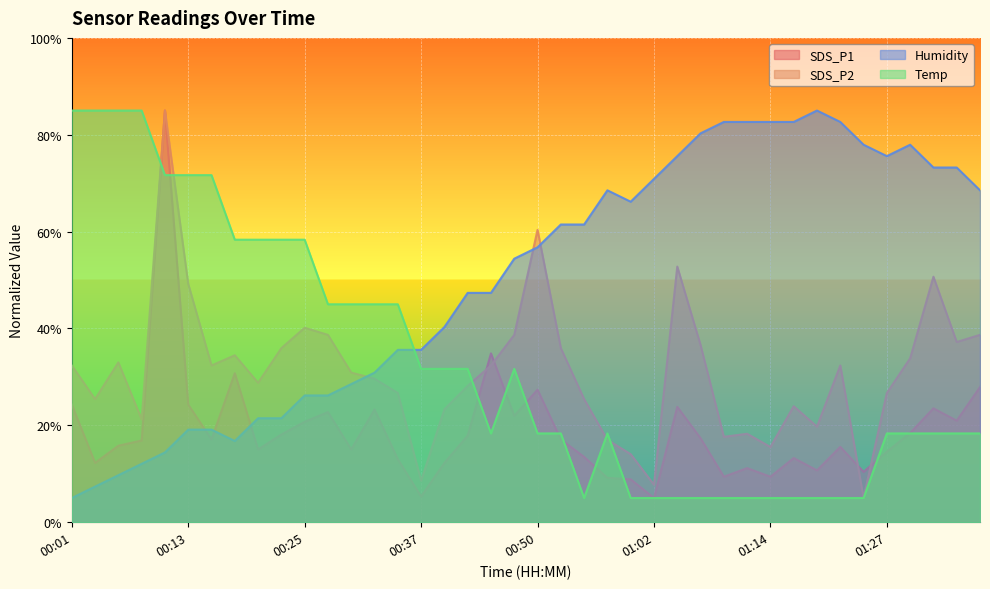

How many values in the Temp series are below 18?

12